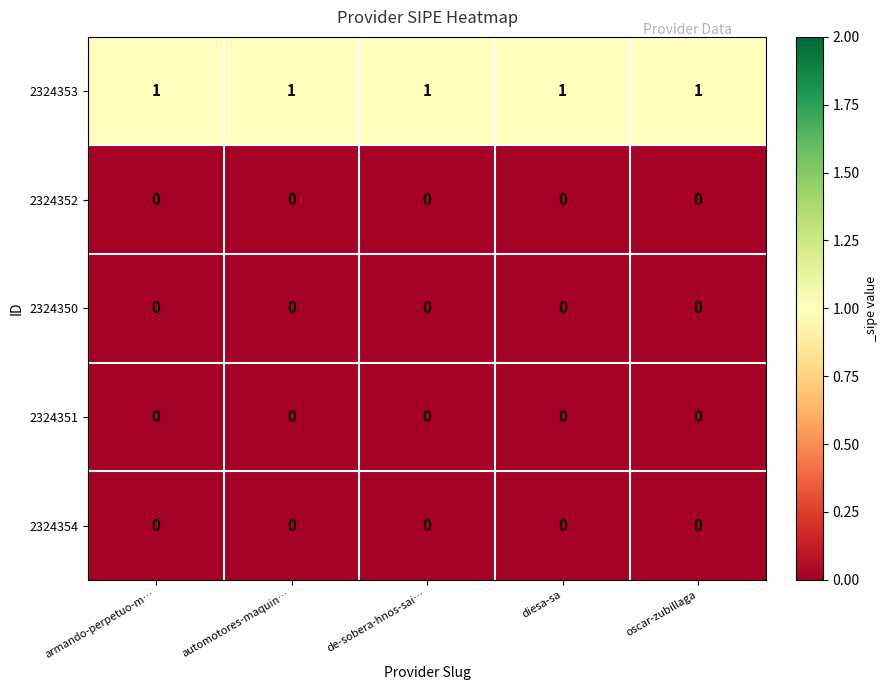

True or false: 2324352 has a value of 0 at de-sobera-hnos-sai….

True